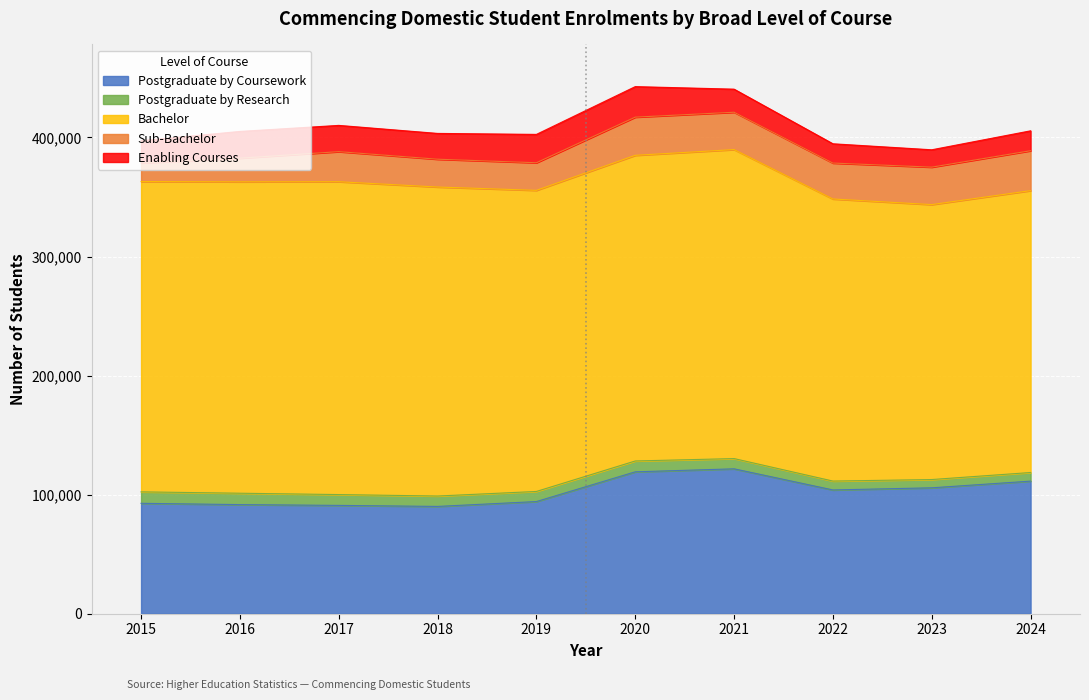

What are all the series names shown in the legend?

Postgraduate by Coursework, Postgraduate by Research, Bachelor, Sub-Bachelor, Enabling Courses